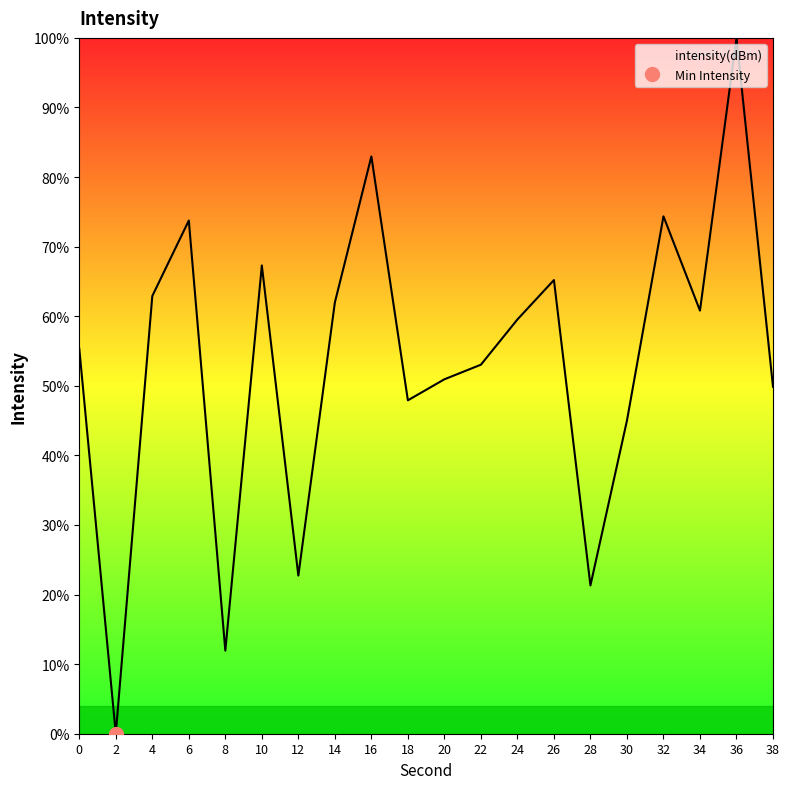

Which label corresponds to the largest value in the chart?

36